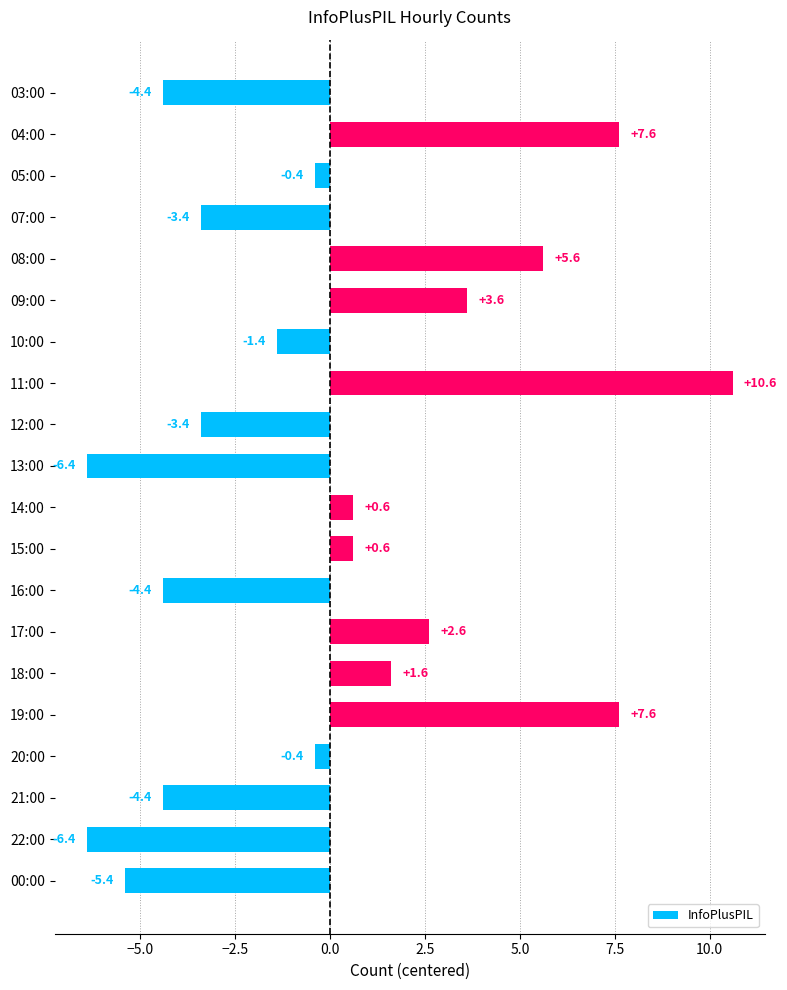

How many positive values are there?

9